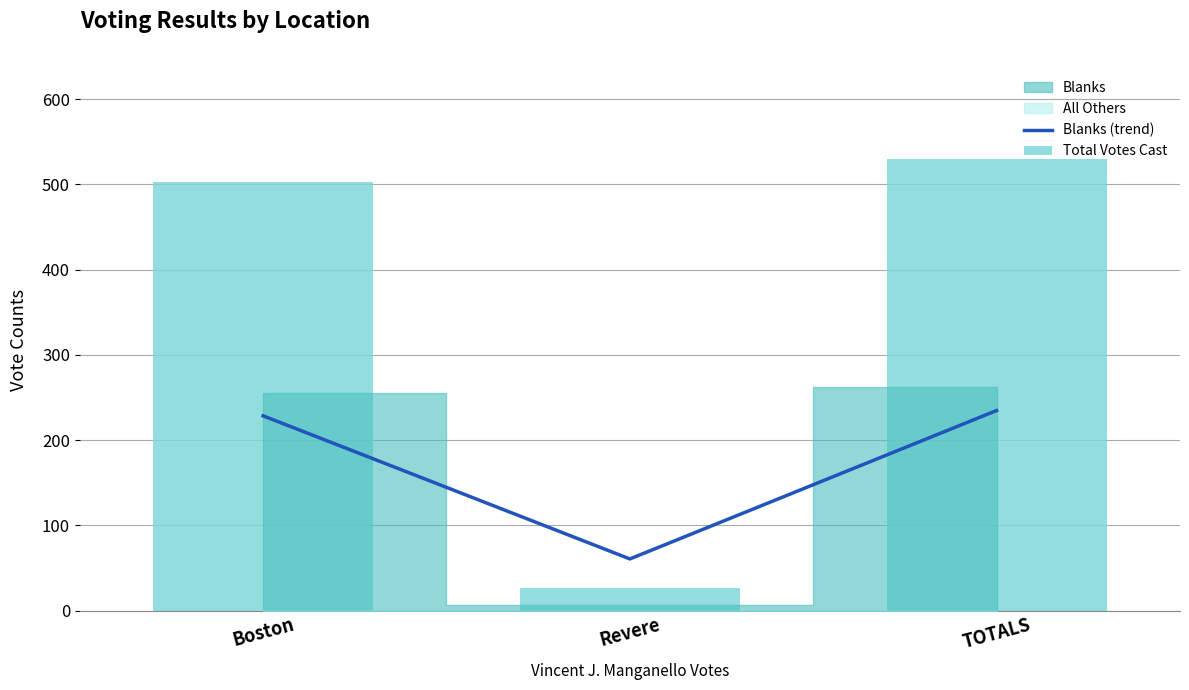

True or false: Blanks (trend) has a value of 389.5 at TOTALS.

False